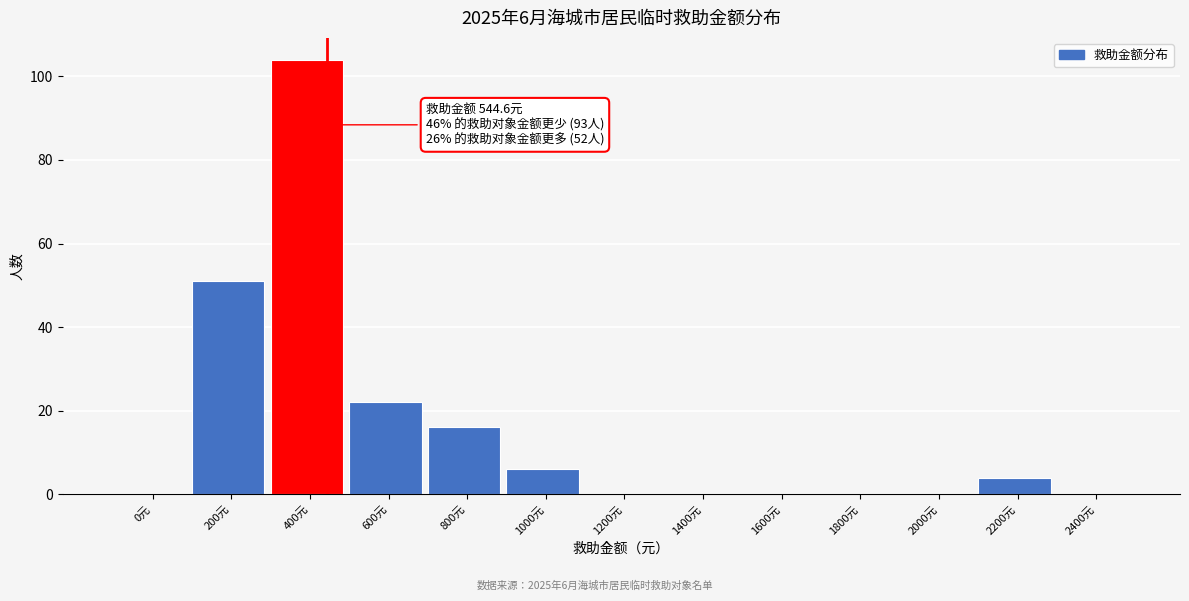

Reading right to left, list all the values displayed in this chart.

2400元=0	2200元=4	2000元=0	1800元=0	1600元=0	1400元=0	1200元=0	1000元=6	800元=16	600元=22	400元=104	200元=51	0元=0